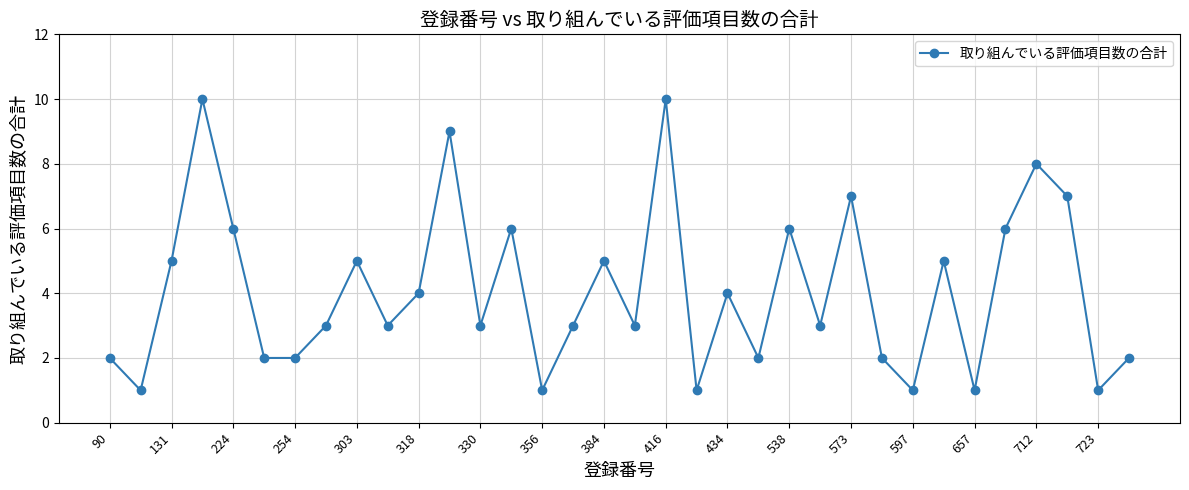

What is the value of the 17th point from the left?

5